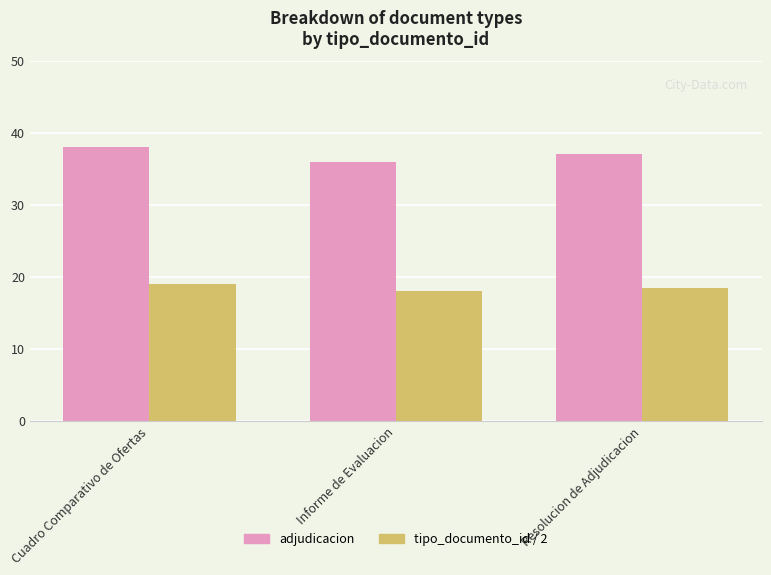

How many series are shown in this chart?

2